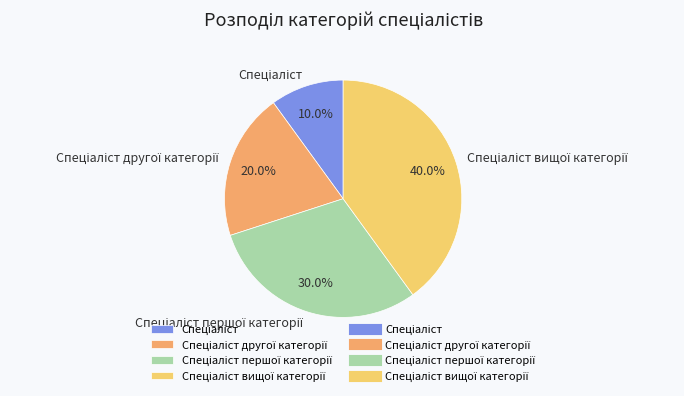

Is there any slice that represents more than half of the pie?

No